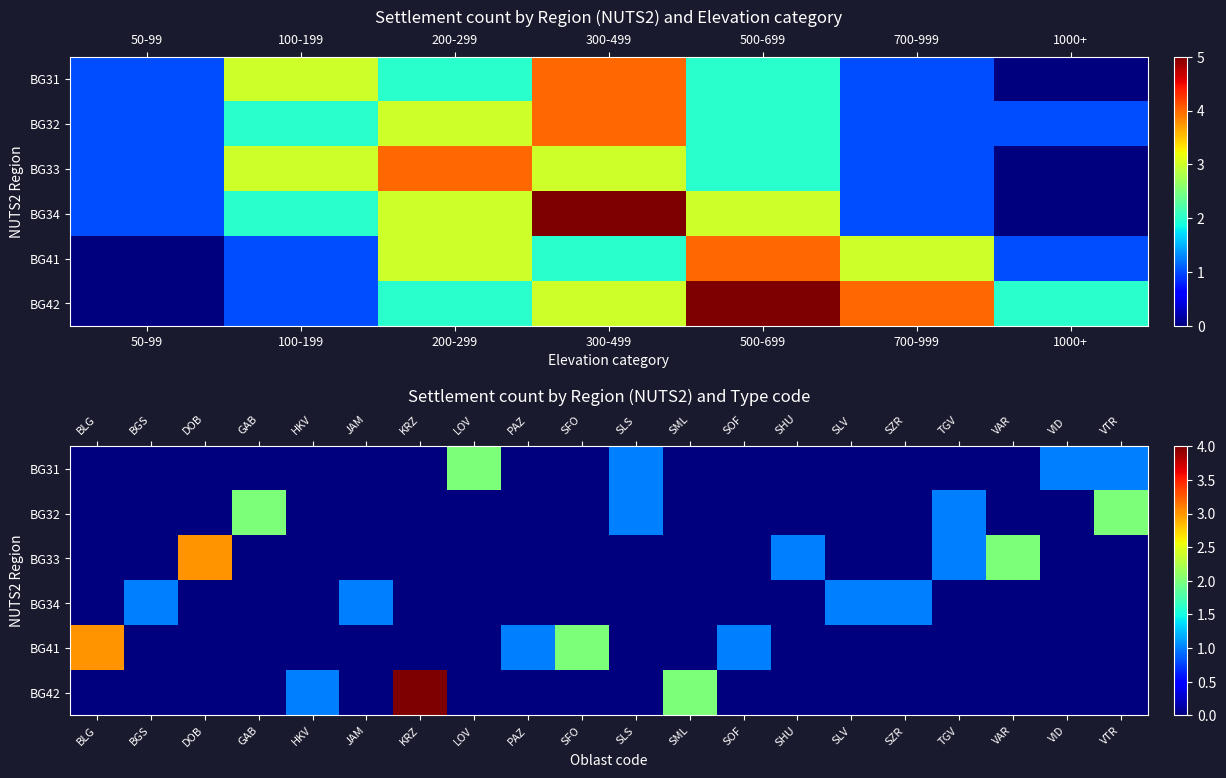

What is the difference between the highest and lowest values at VAR?

2